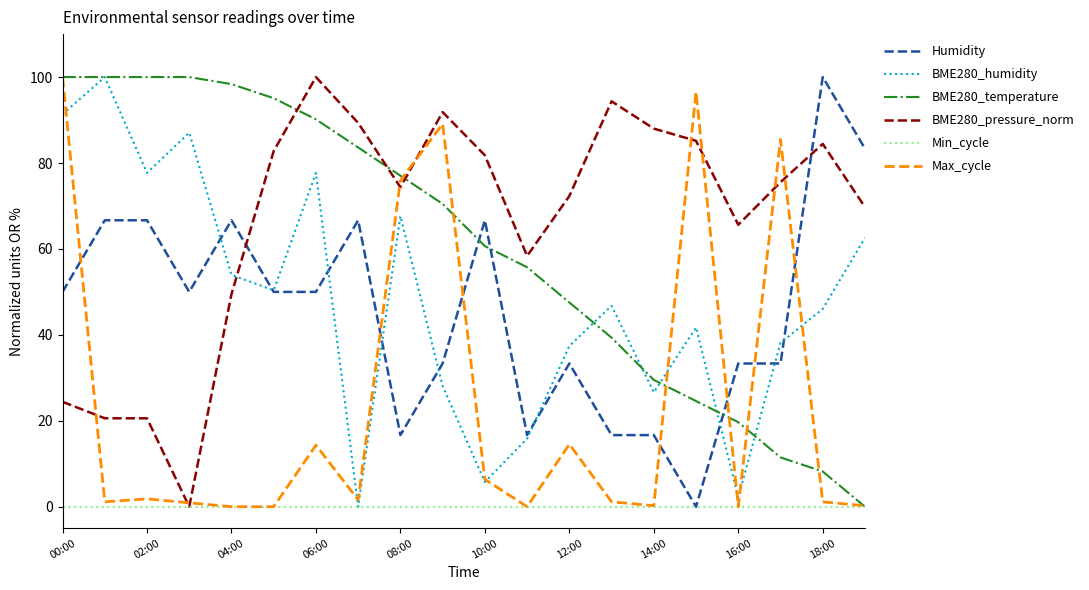

What is the highest value of the BME280_humidity series?

100.0